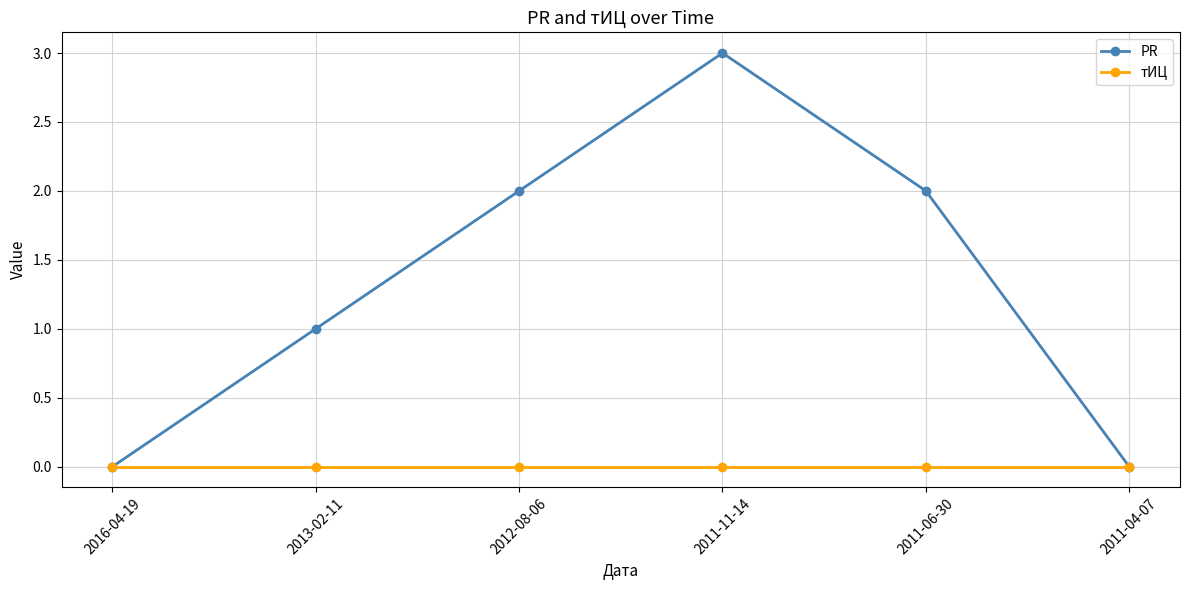

How many distinct data groups are displayed?

2